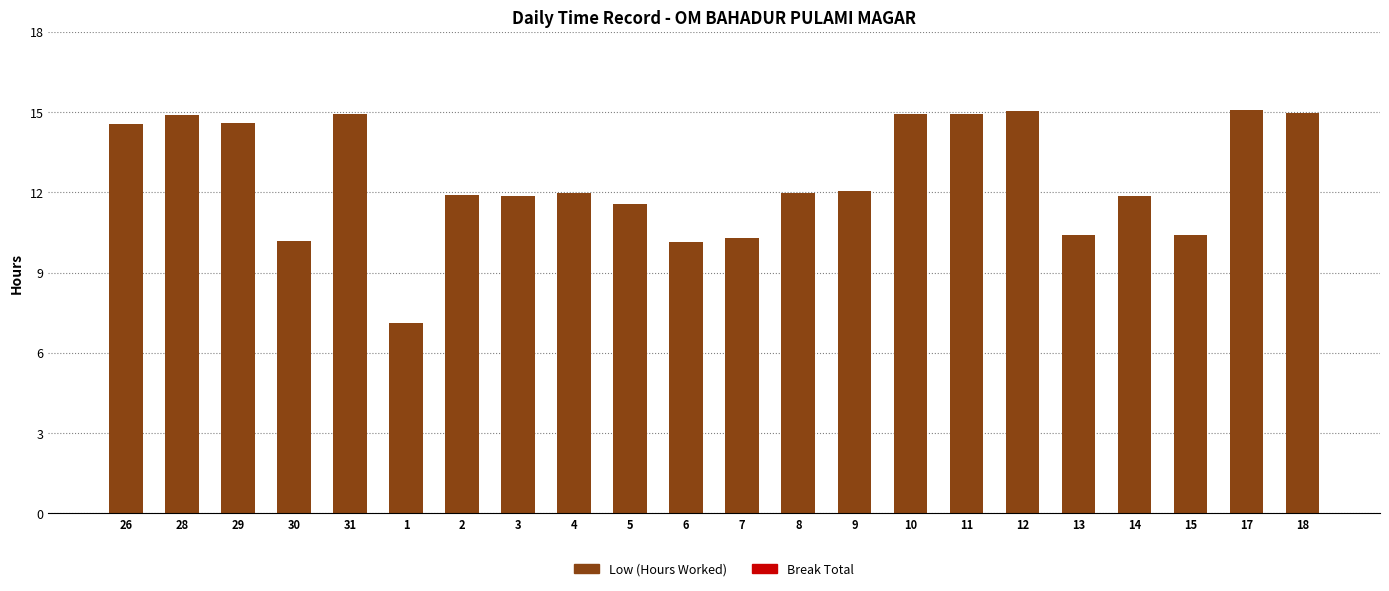

Are the bars grouped side by side (vs. stacked)?

No